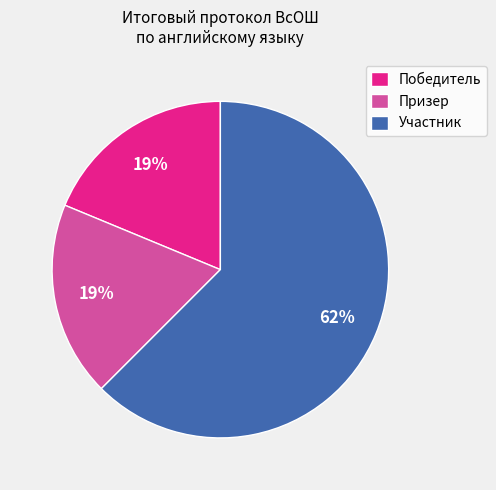

Which has a higher value, Призер or Участник?

Участник